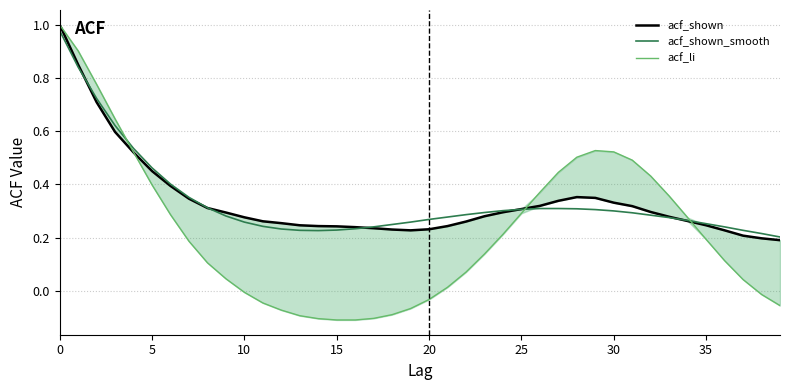

Count the acf_shown values in the range 0 to 1.

40